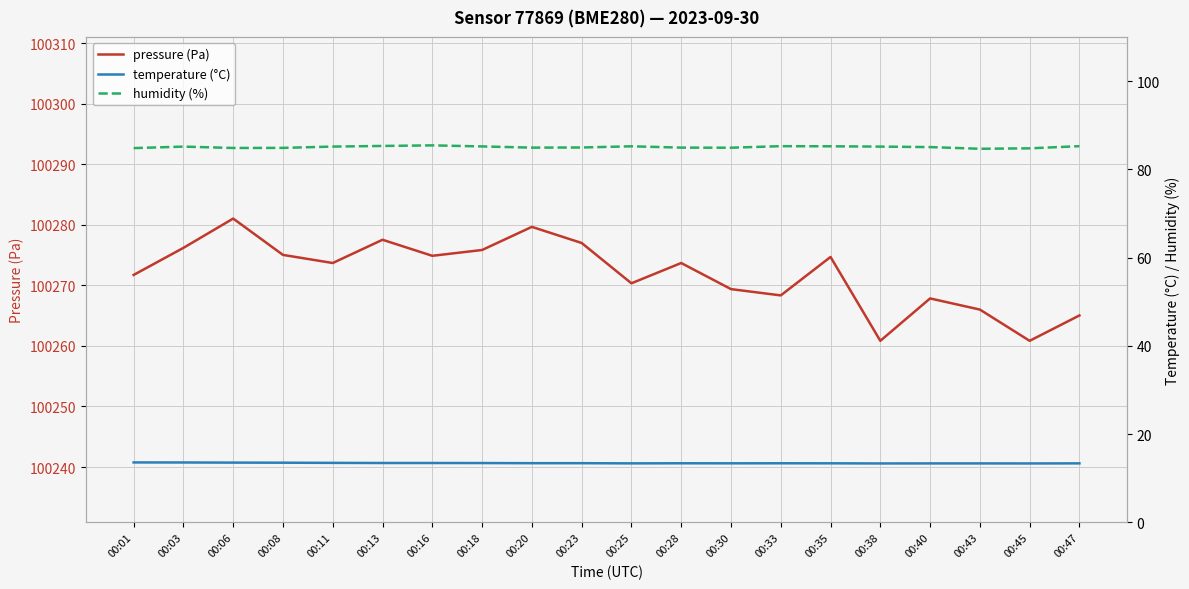

Reading left to right, list all the values displayed in this chart.

pressure (Pa): 00:01=100271.7	00:03=100276.2	00:06=100281.0	00:08=100275.0	00:11=100273.7	00:13=100277.5	00:16=100274.9	00:18=100275.8	00:20=100279.7	00:23=100277.0	00:25=100270.3	00:28=100273.7	00:30=100269.4	00:33=100268.3	00:35=100274.7	00:38=100260.8	00:40=100267.8	00:43=100266.0	00:45=100260.8	00:47=100265.0
temperature (°C): 00:01=13.6	00:03=13.6	00:06=13.6	00:08=13.5	00:11=13.5	00:13=13.5	00:16=13.5	00:18=13.5	00:20=13.4	00:23=13.4	00:25=13.4	00:28=13.4	00:30=13.4	00:33=13.4	00:35=13.4	00:38=13.4	00:40=13.4	00:43=13.4	00:45=13.4	00:47=13.4
humidity (%): 00:01=84.8	00:03=85.2	00:06=84.8	00:08=84.9	00:11=85.2	00:13=85.3	00:16=85.4	00:18=85.2	00:20=84.9	00:23=85.0	00:25=85.2	00:28=84.9	00:30=84.9	00:33=85.2	00:35=85.2	00:38=85.2	00:40=85.0	00:43=84.7	00:45=84.8	00:47=85.2